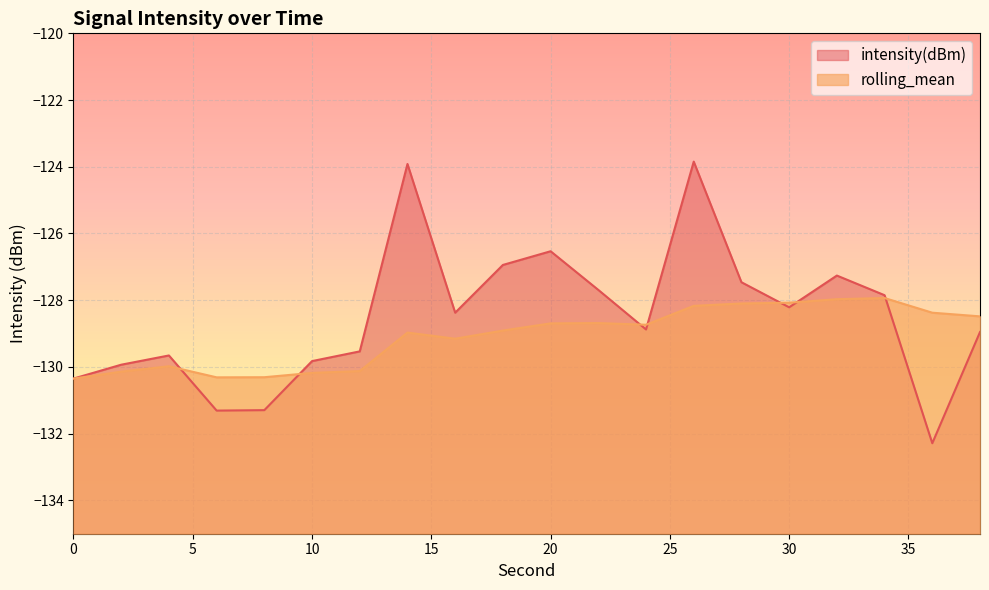

How many intersections are there between intensity(dBm) and rolling_mean?

7